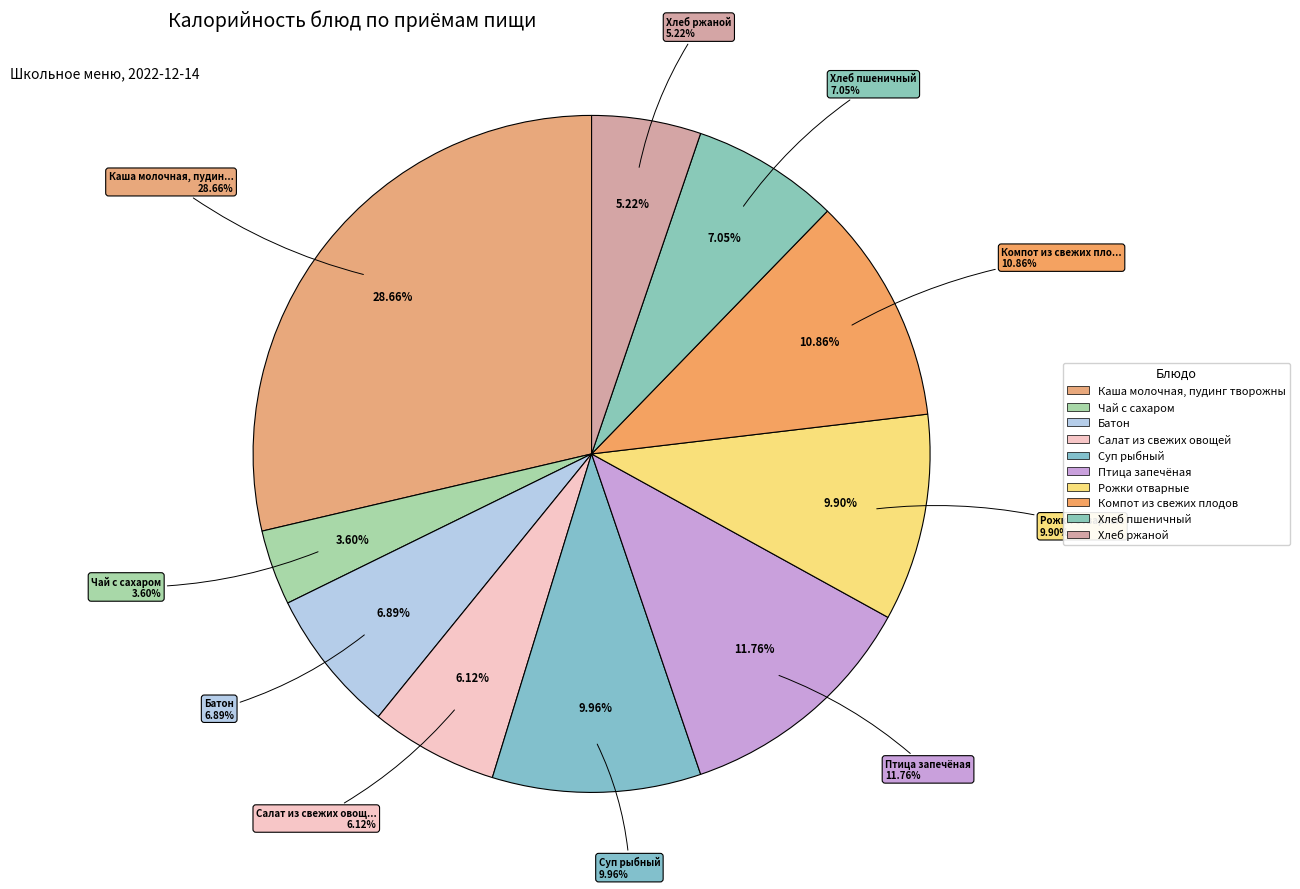

Is Салат из свежих овощей the majority of the pie?

No